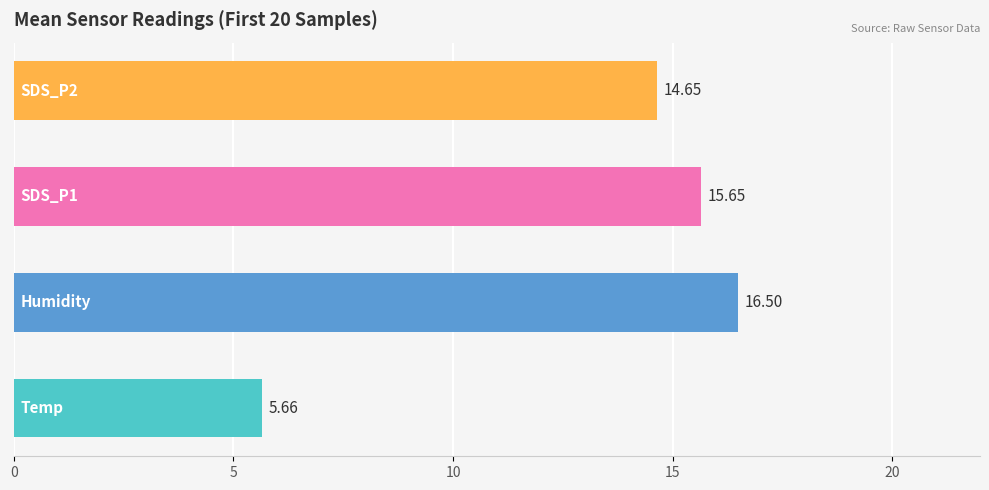

What is the sum of all values?

52.5